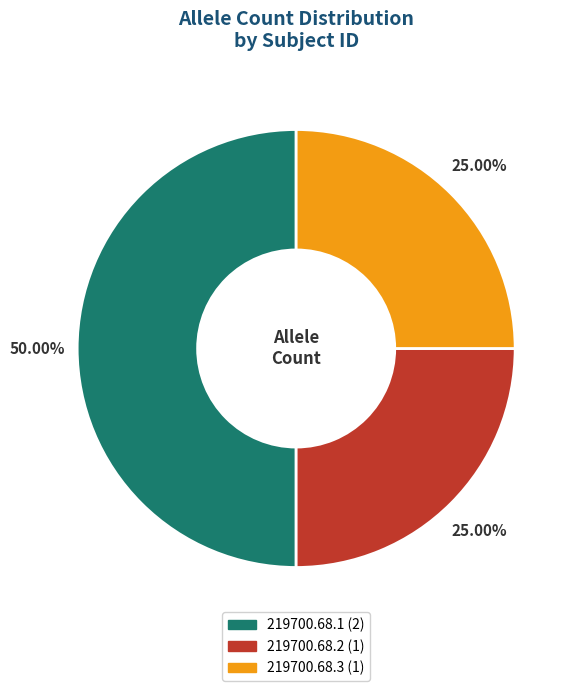

How many slices are in this pie chart?

3